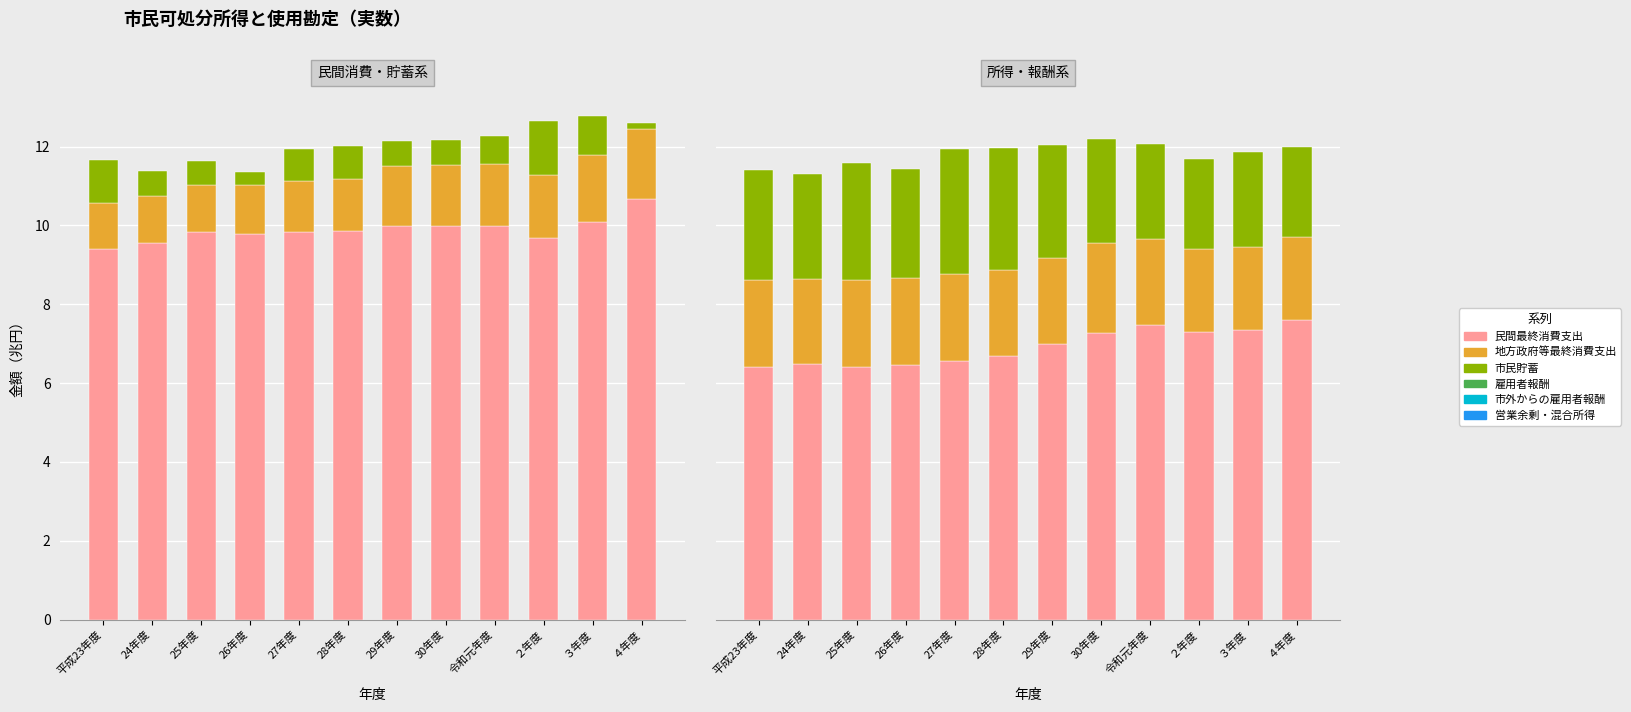

At how many categories does at least one series exceed 5?

12